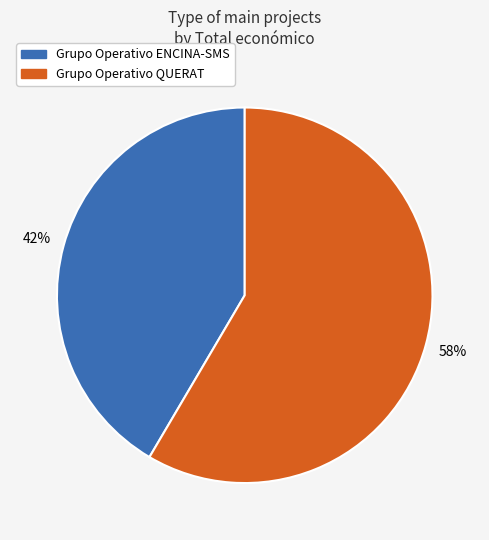

Which slice is the smallest?

Grupo Operativo ENCINA-SMS